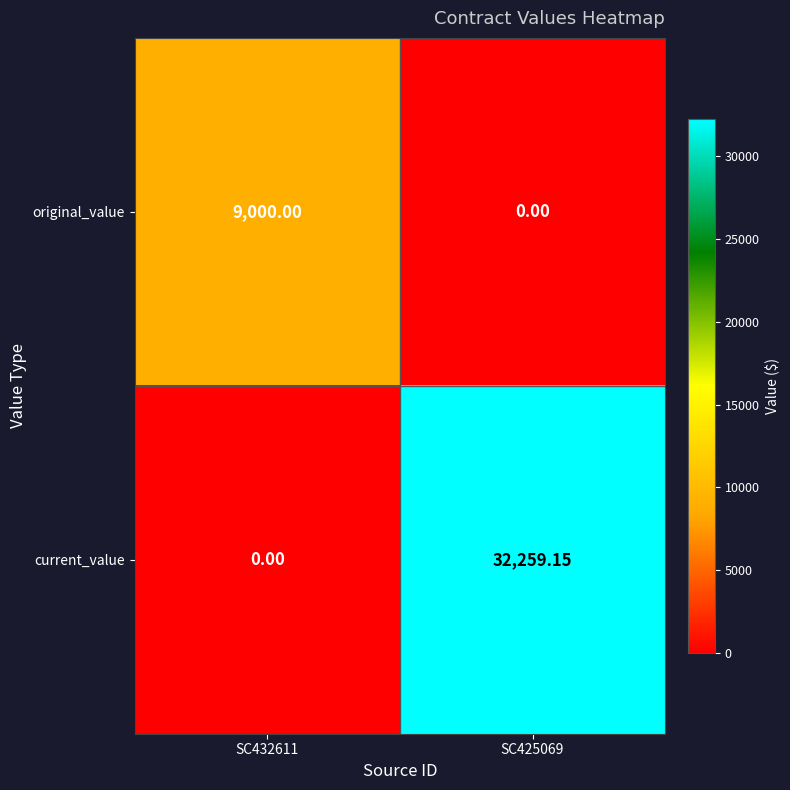

Rank the series by their average value, from highest to lowest.

current_value, original_value